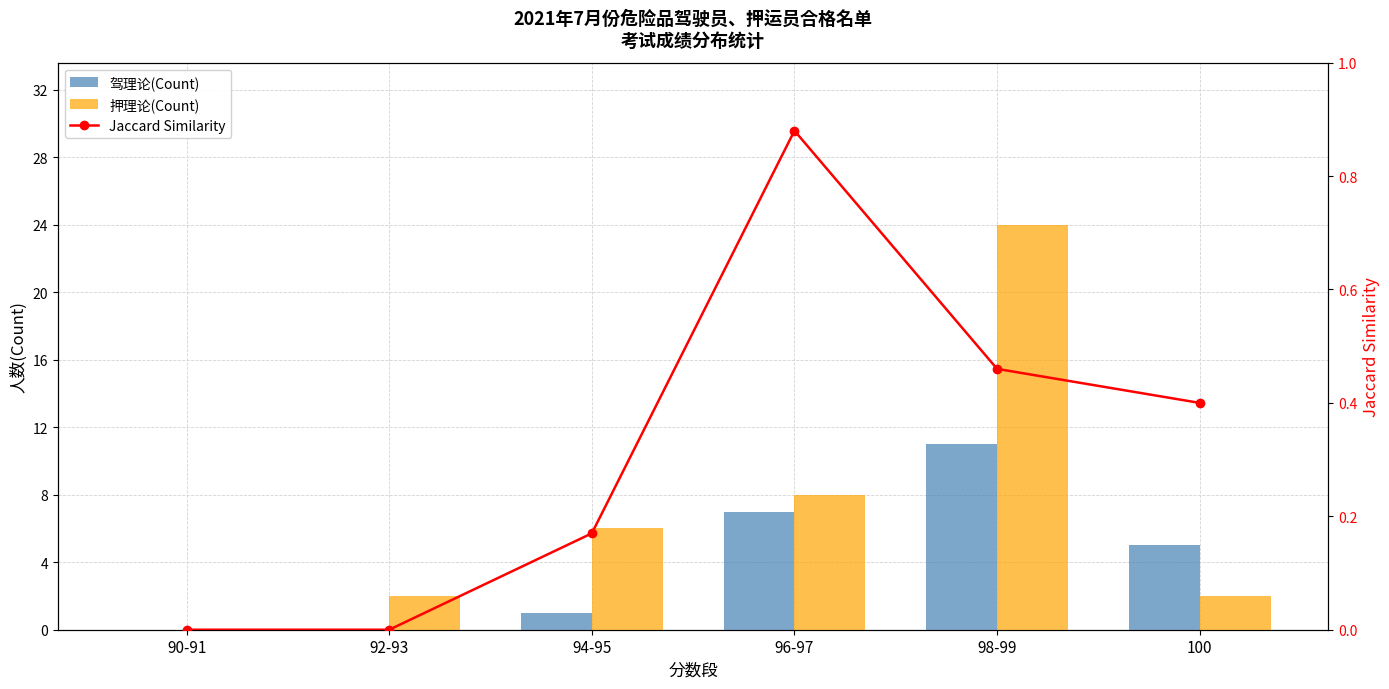

How many values in 驾理论(Count) are above zero?

4